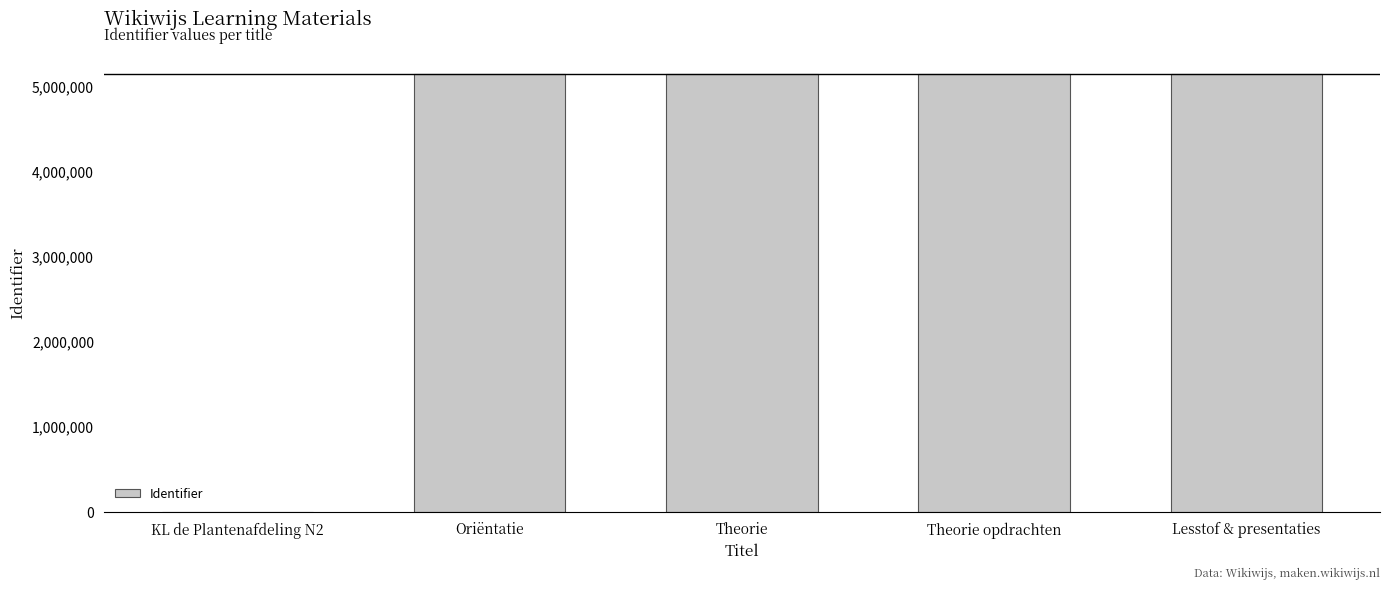

The chart shows a value of 7637521 at Theorie. True or false?

False